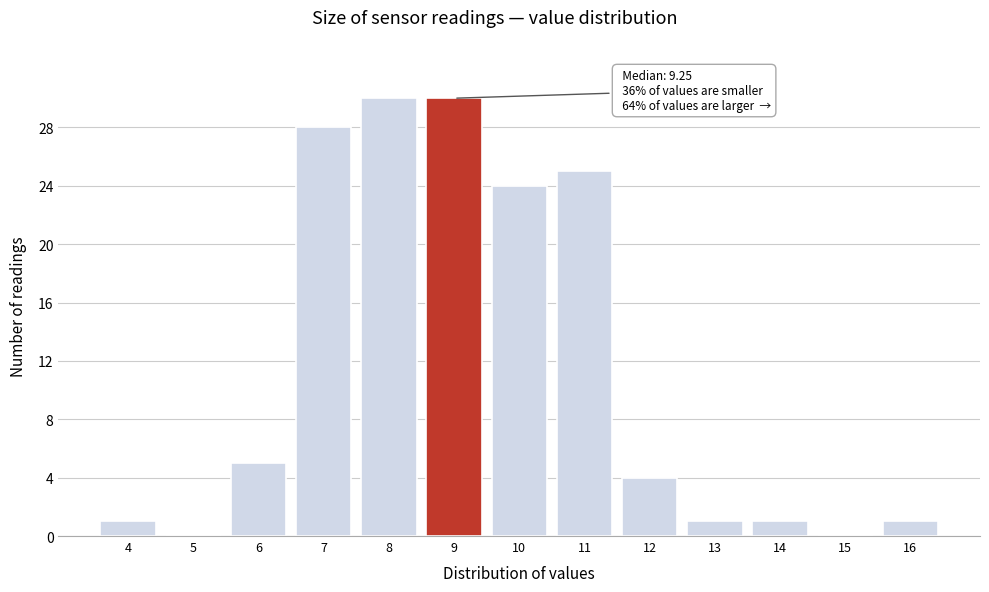

Reading right to left, extract all data points from this chart.

16=1	15=0	14=1	13=1	12=4	11=25	10=24	9=30	8=30	7=28	6=5	5=0	4=1